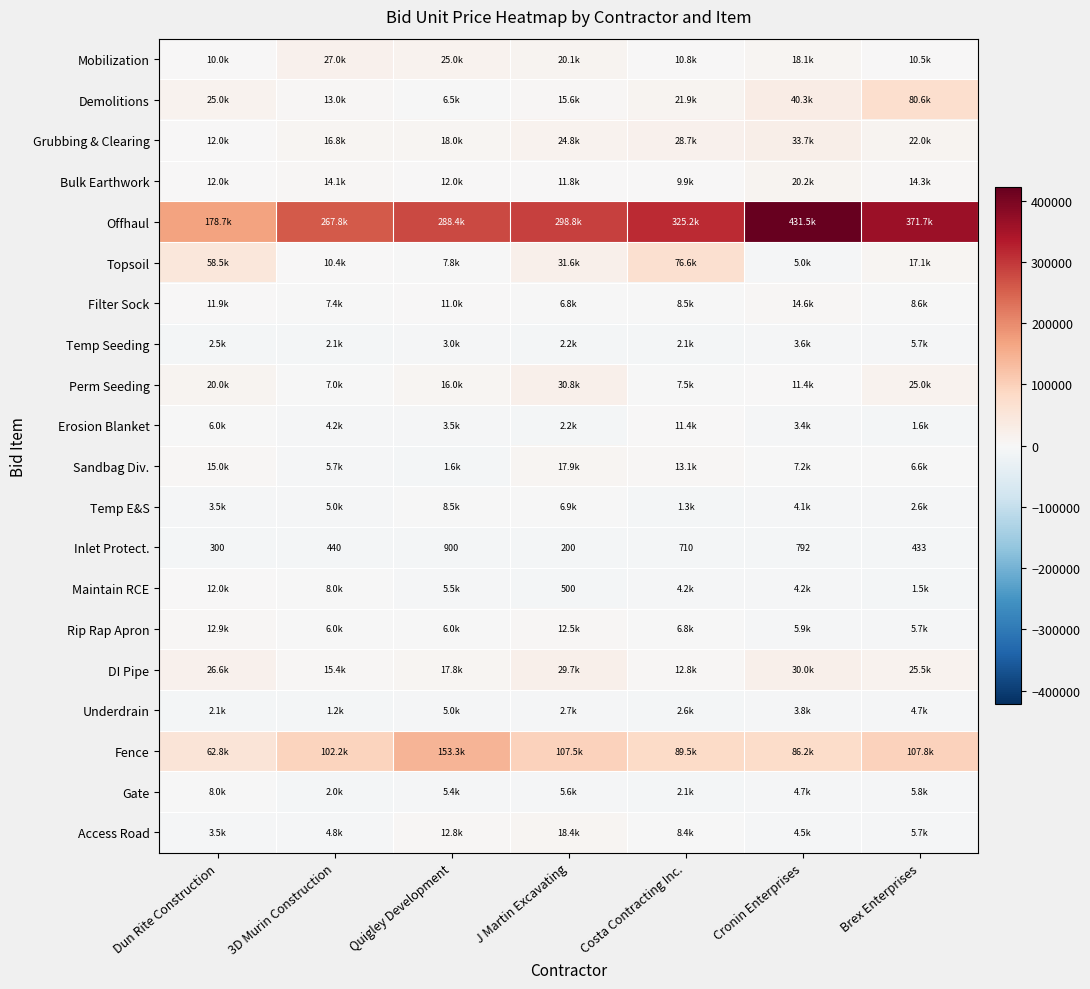

What is the difference between the highest and lowest values at Dun Rite Construction?

178405.0